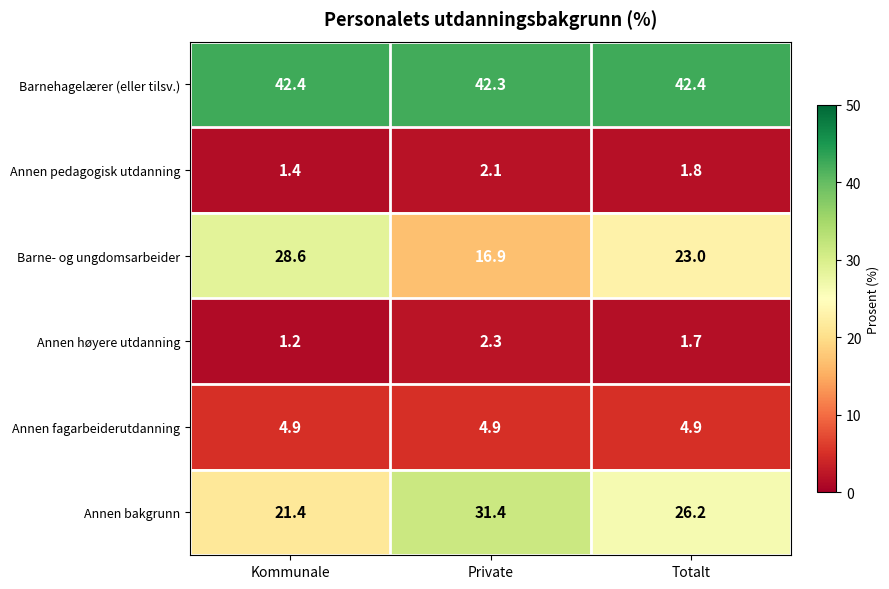

At Totalt, list the series in order from largest to smallest.

Barnehagelærer (eller tilsv.), Annen bakgrunn, Barne- og ungdomsarbeider, Annen fagarbeiderutdanning, Annen pedagogisk utdanning, Annen høyere utdanning